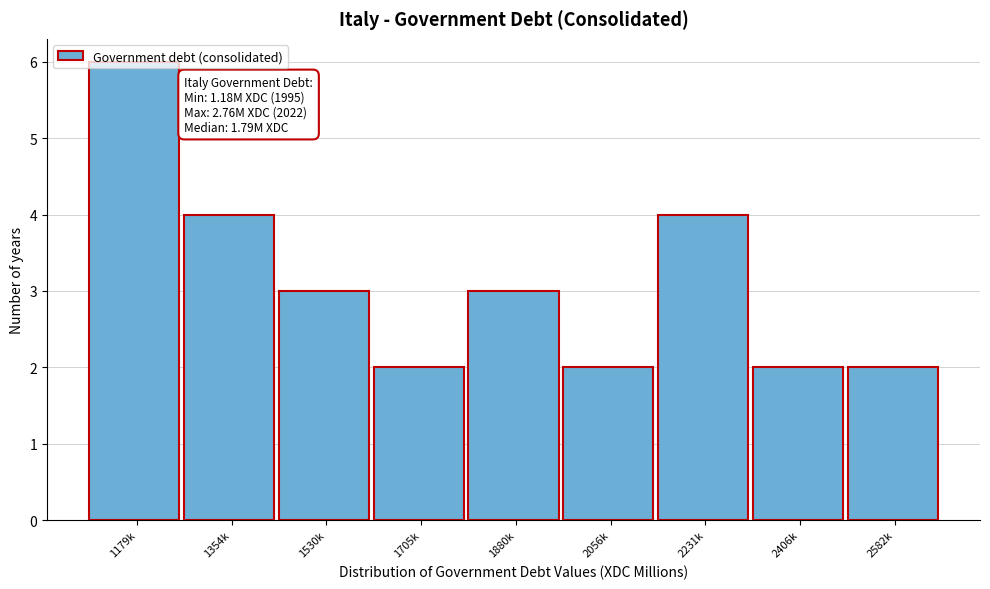

The value at 1880k is 3. True or false?

True